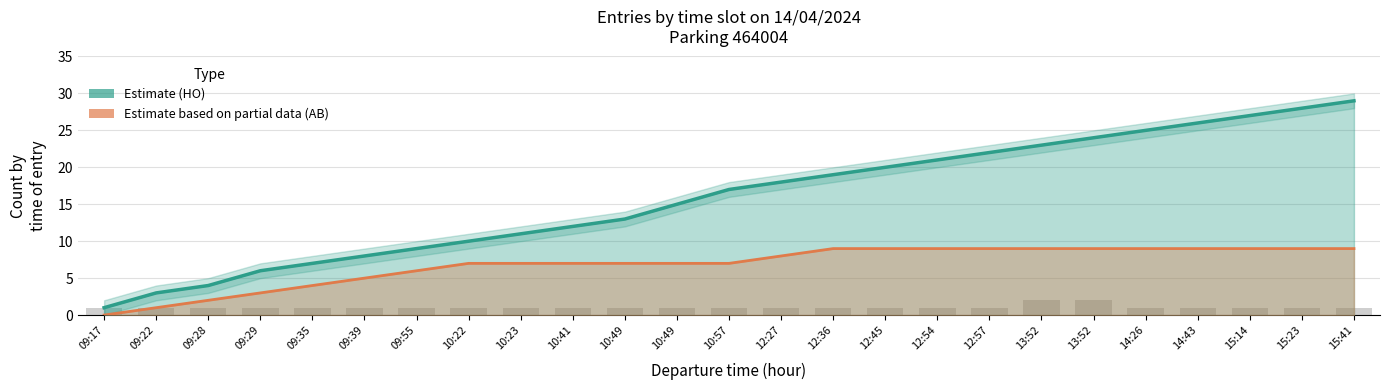

Is it true that the value at 12:27 is 1?

True